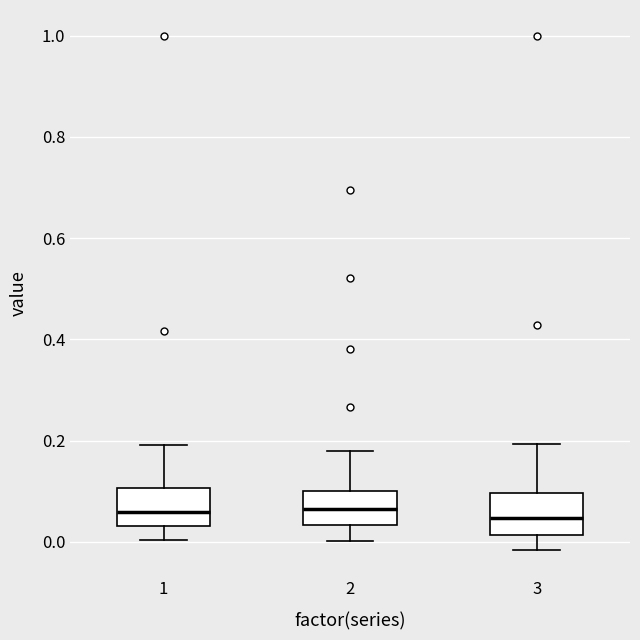

Where does the median line of the box at x = 1 sit on the y-axis? The values are not printed on the chart, so give them approximately, as read against the axis.

0.06